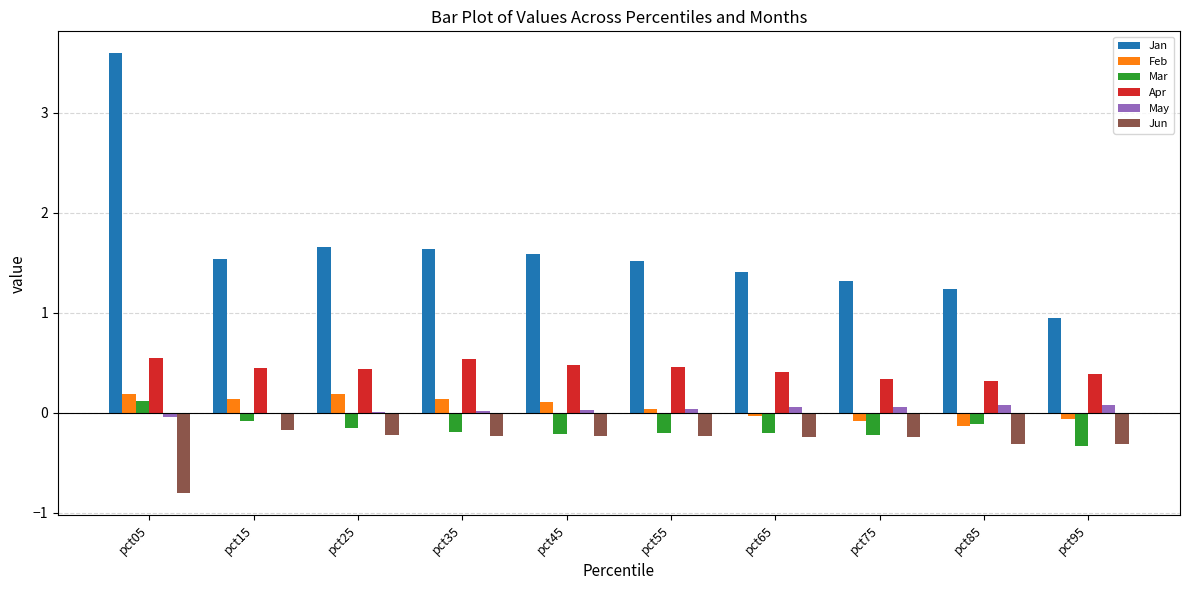

At which category does the chart reach its peak across all series?

pct05